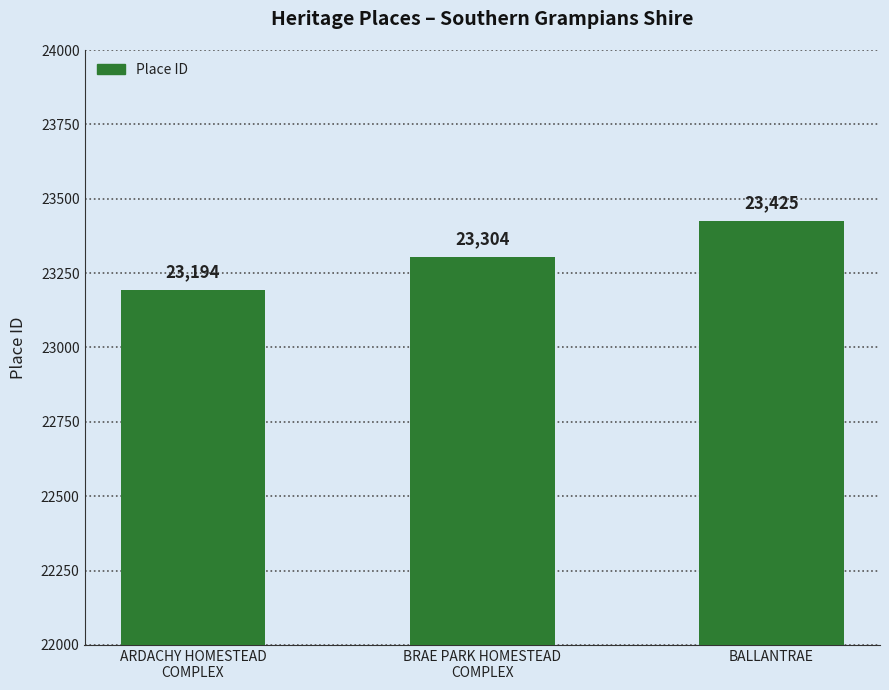

What is the greatest value displayed?

23425